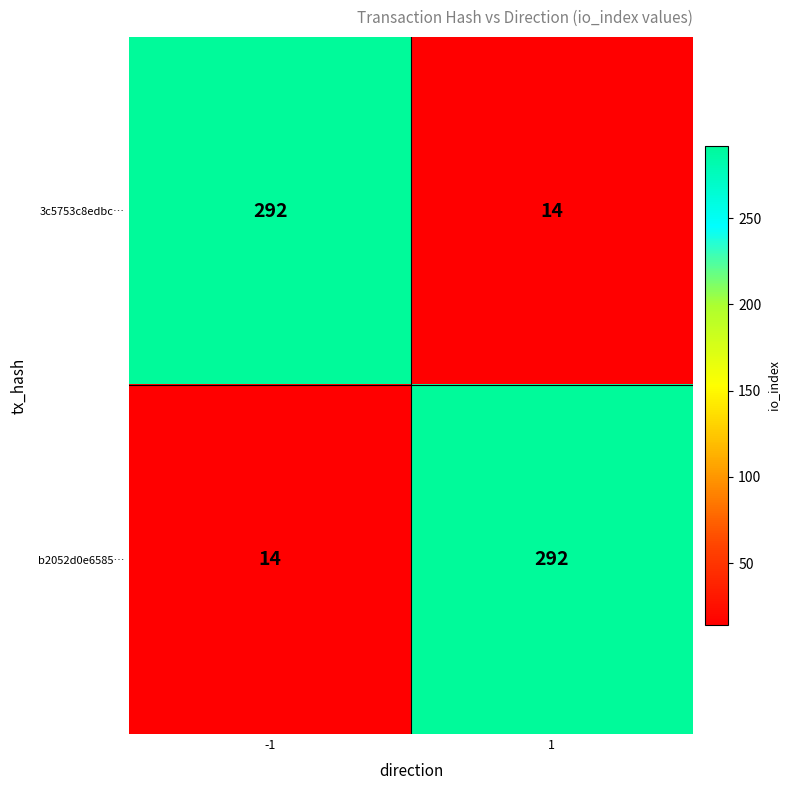

What is the spread (max minus min) of values at -1?

278